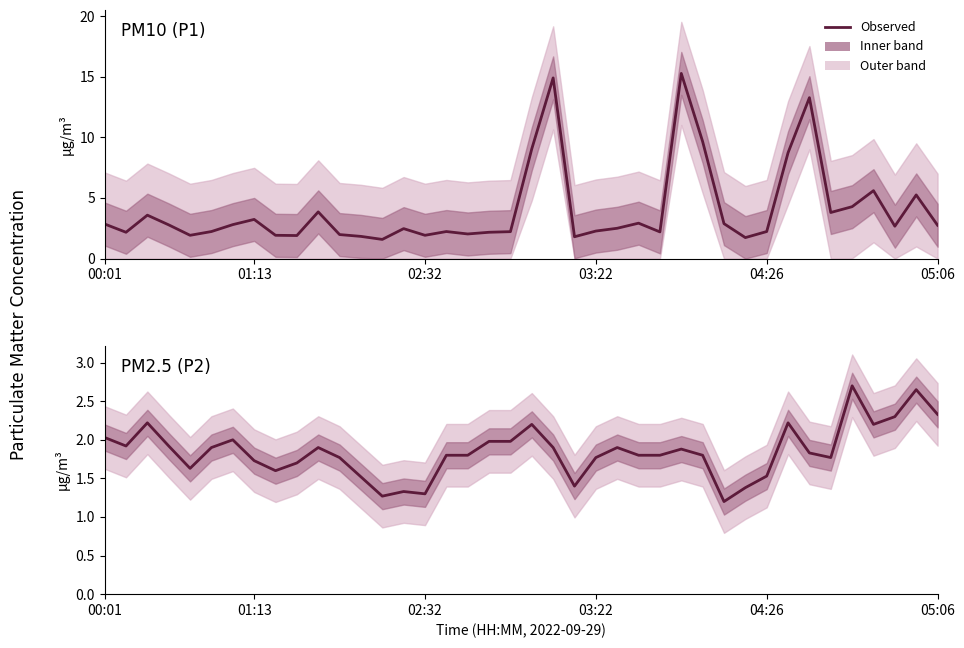

What is the value of the PM10 (P1) point at the 19th from the left?

2.2